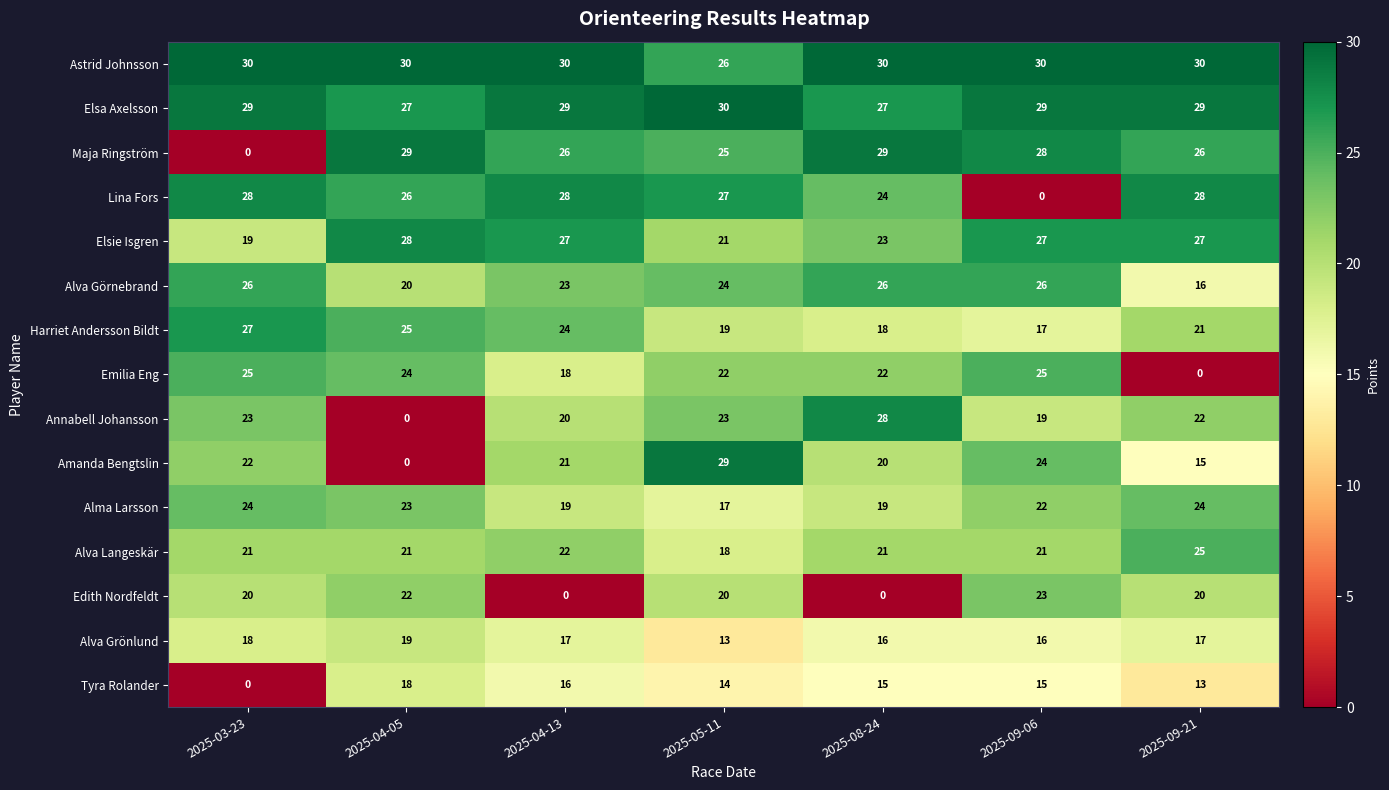

What is the maximum value shown in the chart?

30